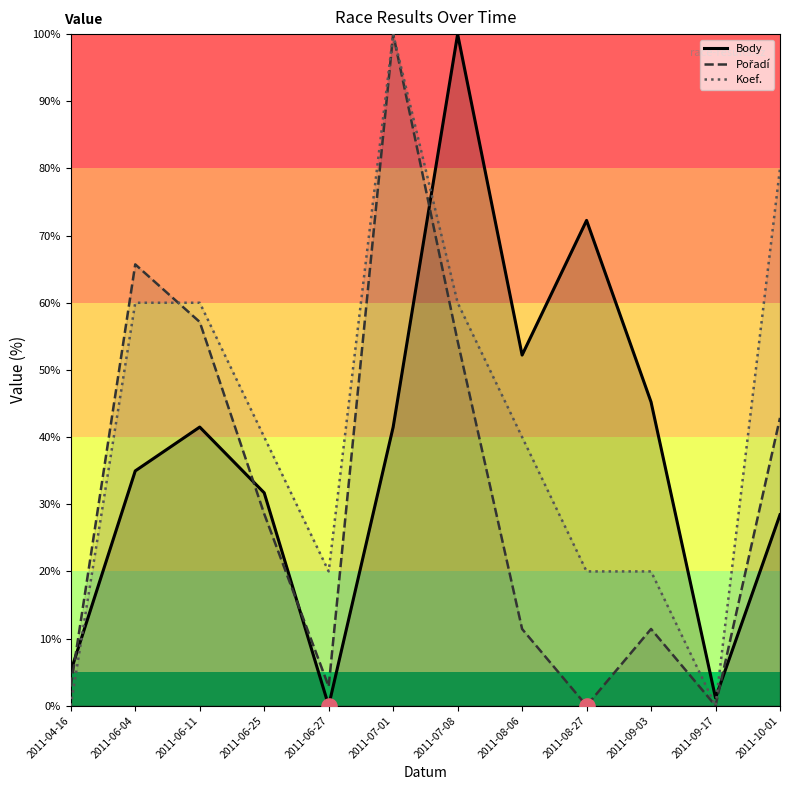

What are all the series names shown in the legend?

Body, Pořadí, Koef.